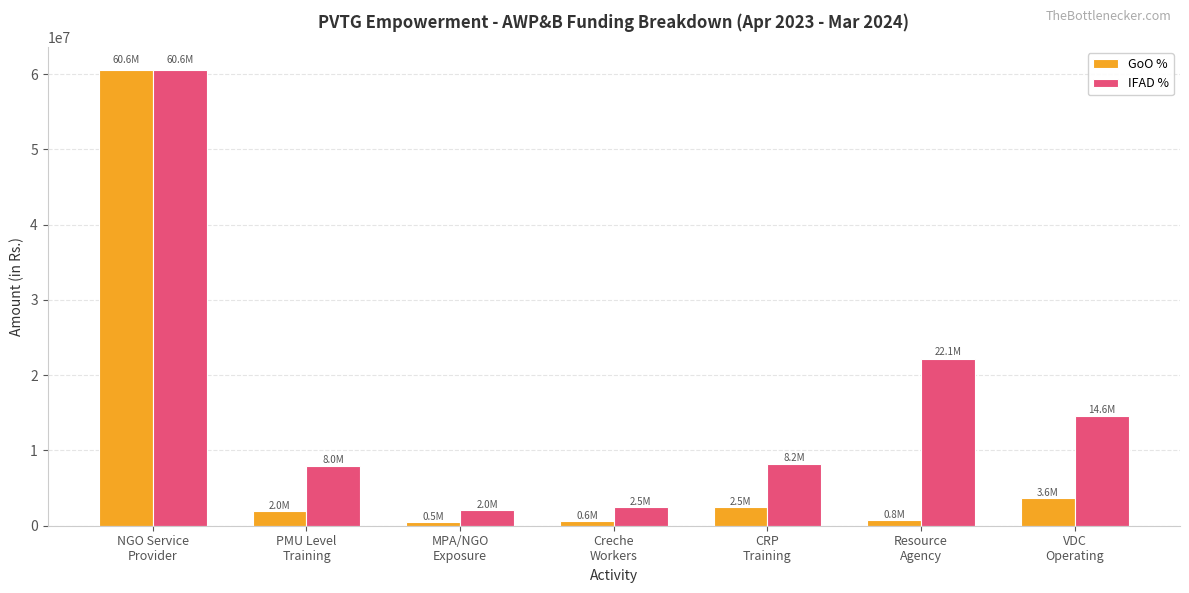

Is it true that IFAD % equals 3010772 at PMU Level
Training?

False